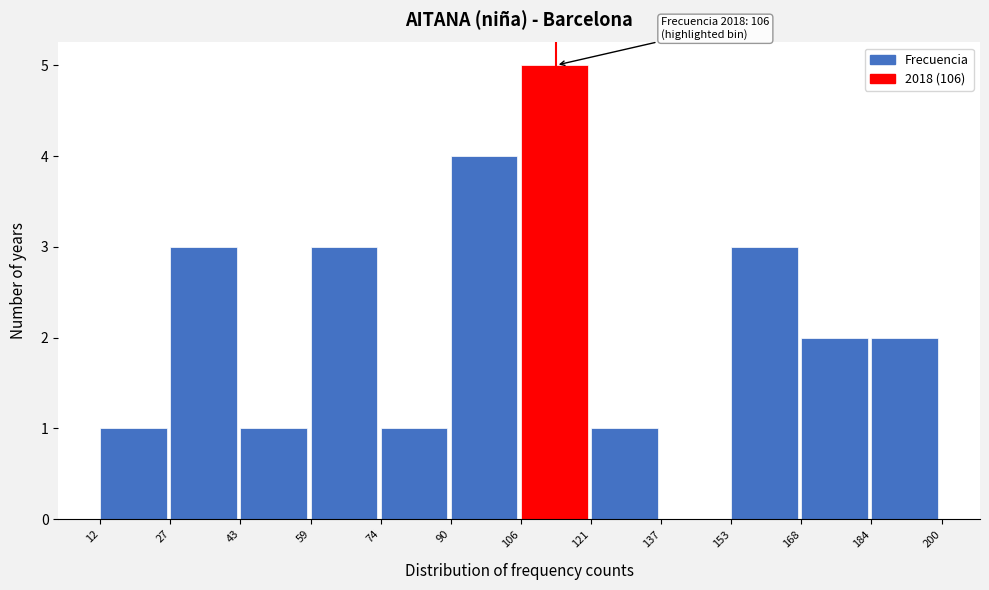

Which range on the x-axis has the tallest bar?

106 to 121